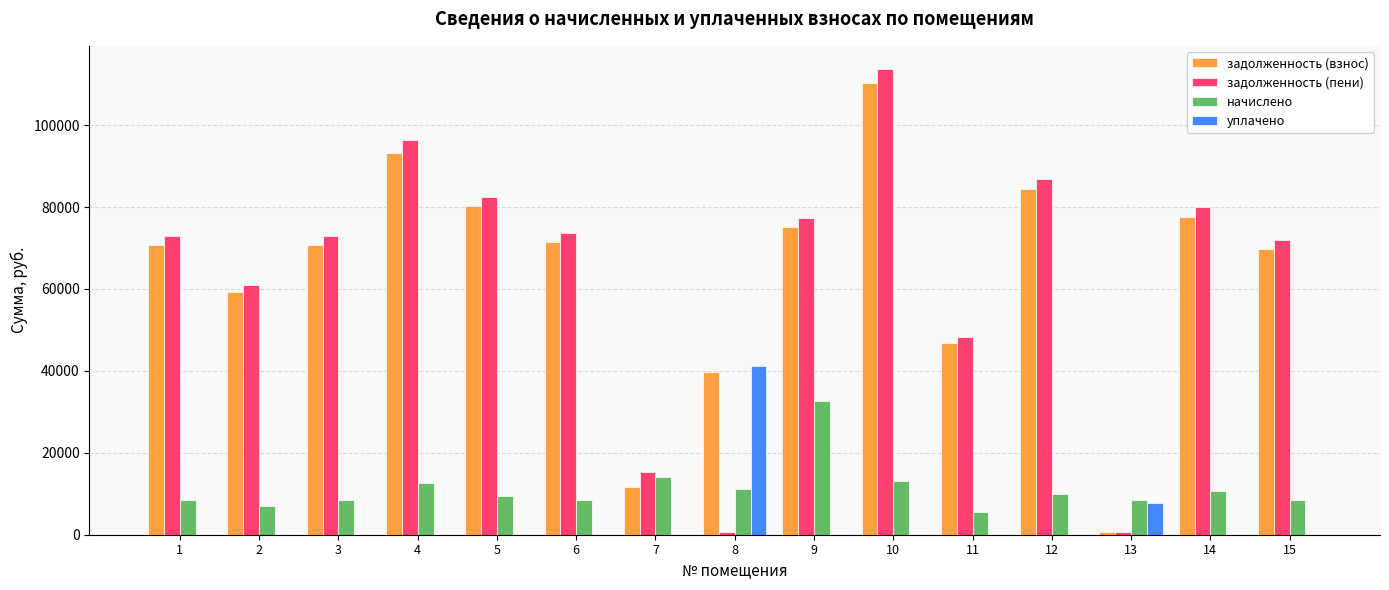

What is the total value across all series at 11?

100629.8